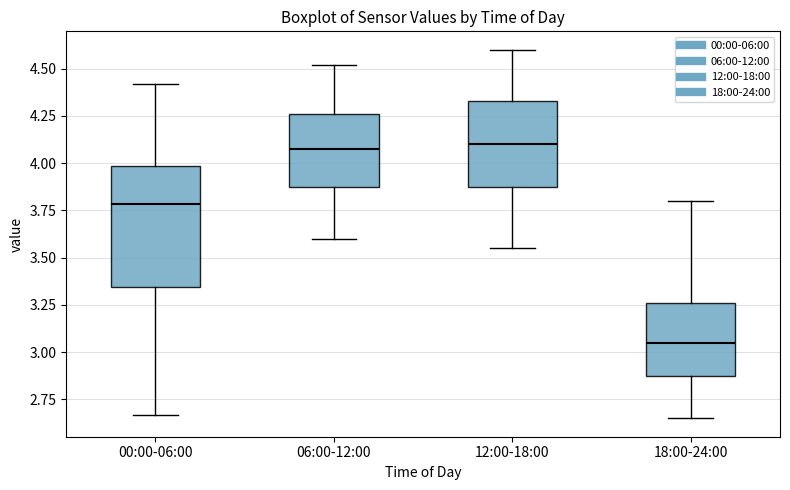

Where is the upper edge of the box for 00:00-06:00 on the y-axis? The values are not printed on the chart, so give them approximately, as read against the axis.

4.00